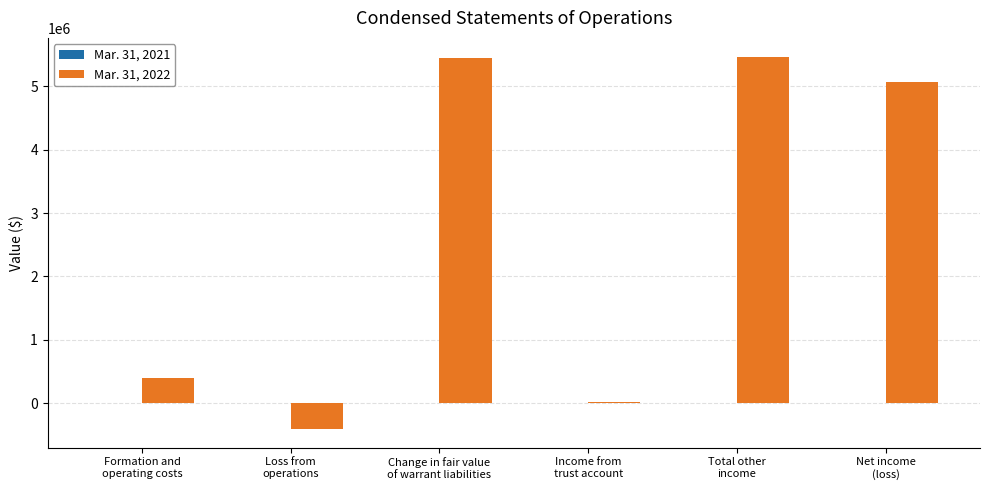

How many series are shown in this chart?

2